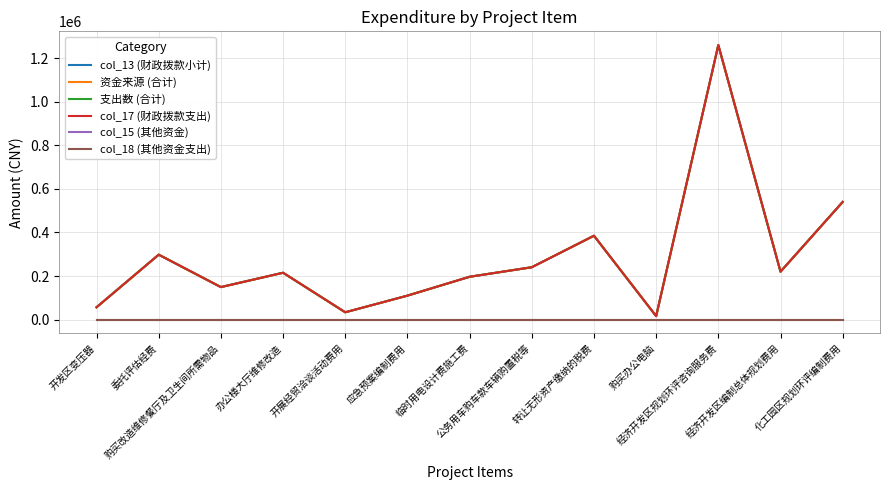

Is this an area chart (filled region under the line)?

No